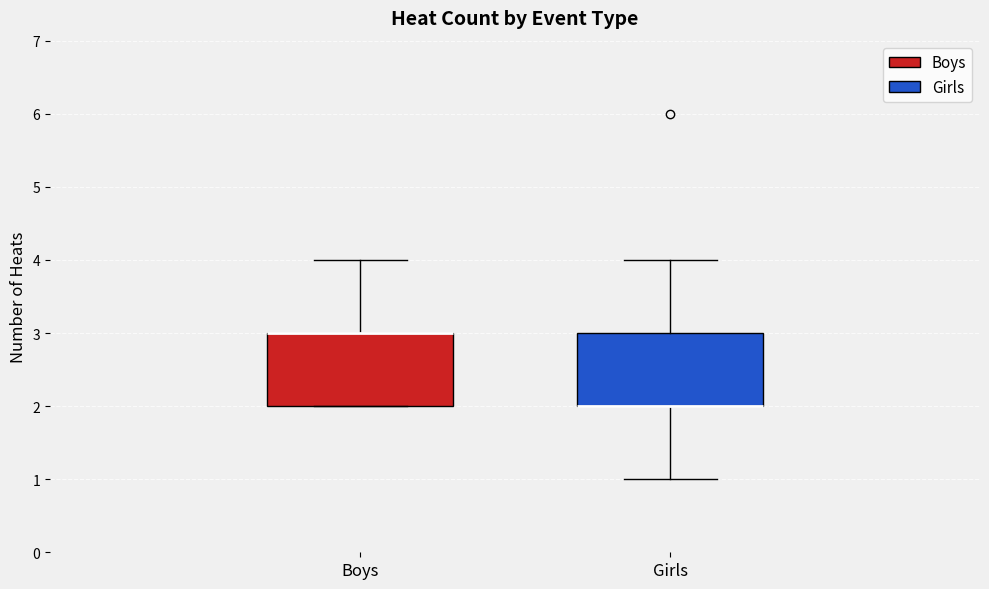

Where does the upper whisker of the box for Boys end on the y-axis? The values are not printed on the chart, so give them approximately, as read against the axis.

4